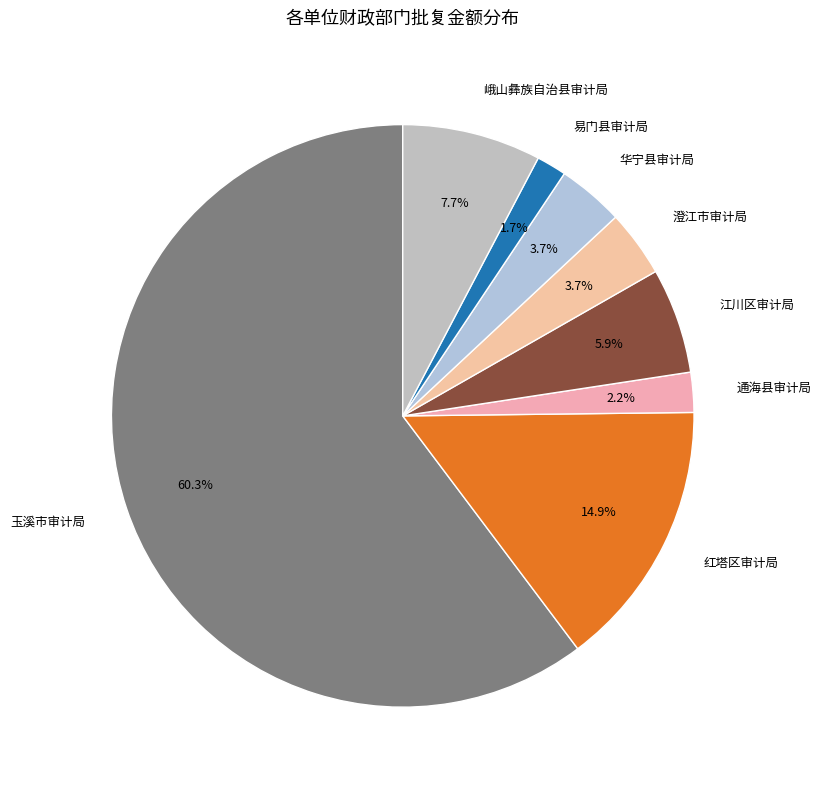

Is 澄江市审计局 the majority of the pie?

No